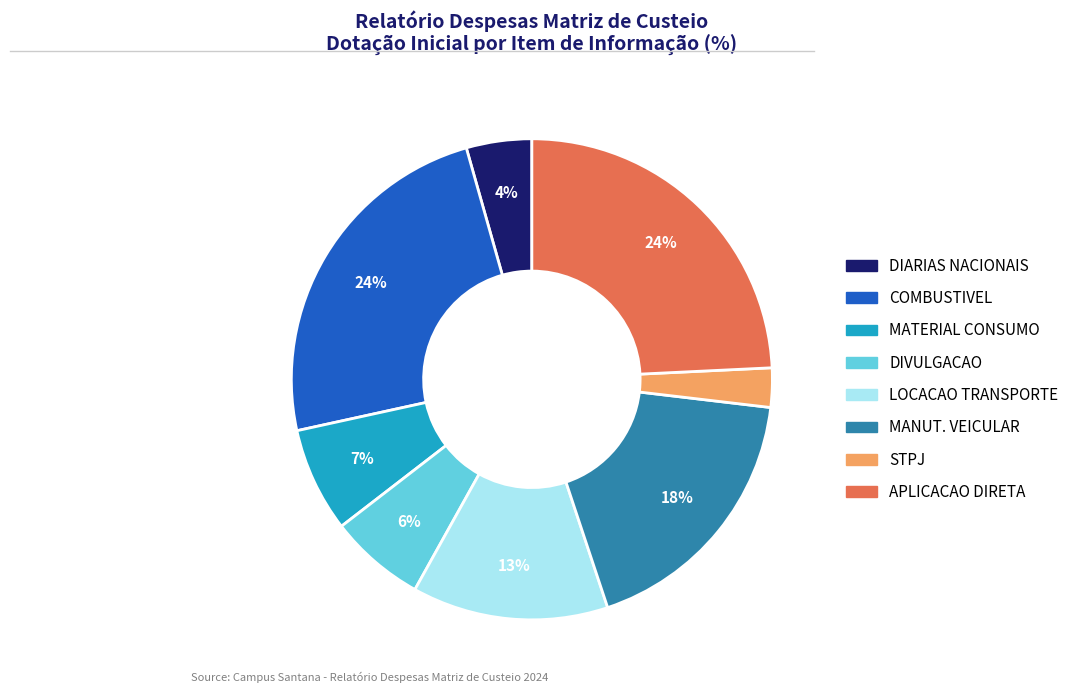

How many slices are in this pie chart?

8